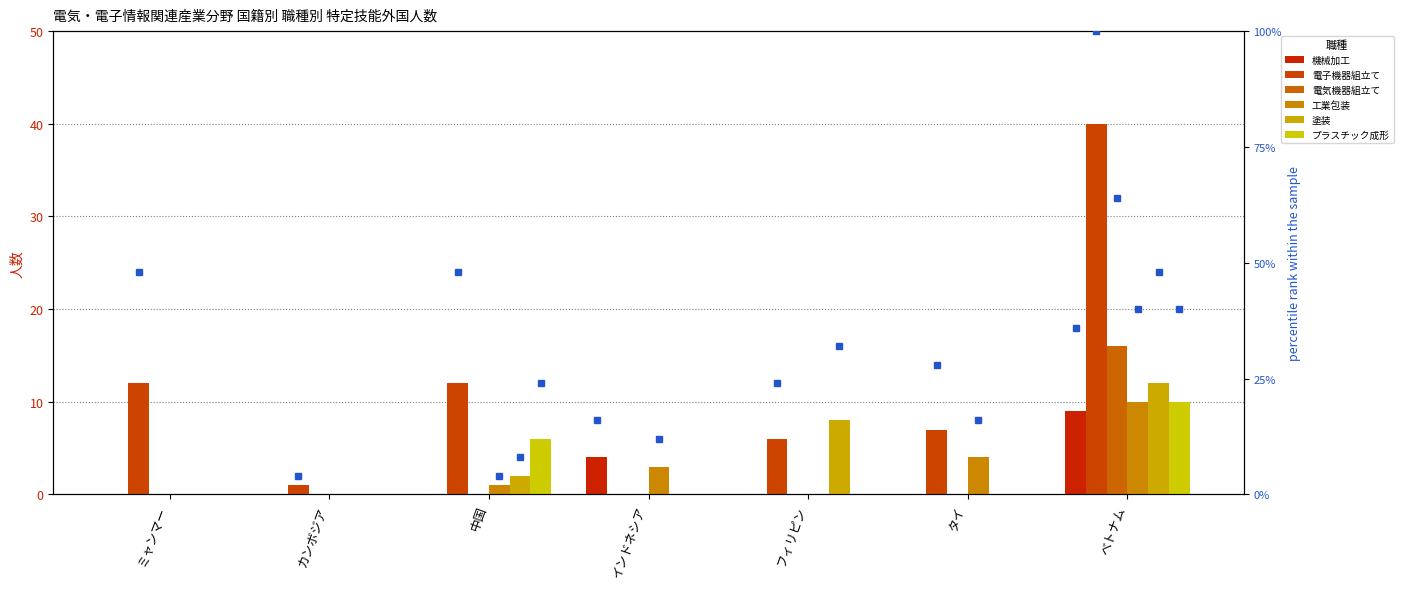

List the series in order of their peak value, highest first.

電子機器組立て, 電気機器組立て, 塗装, 工業包装, プラスチック成形, 機械加工